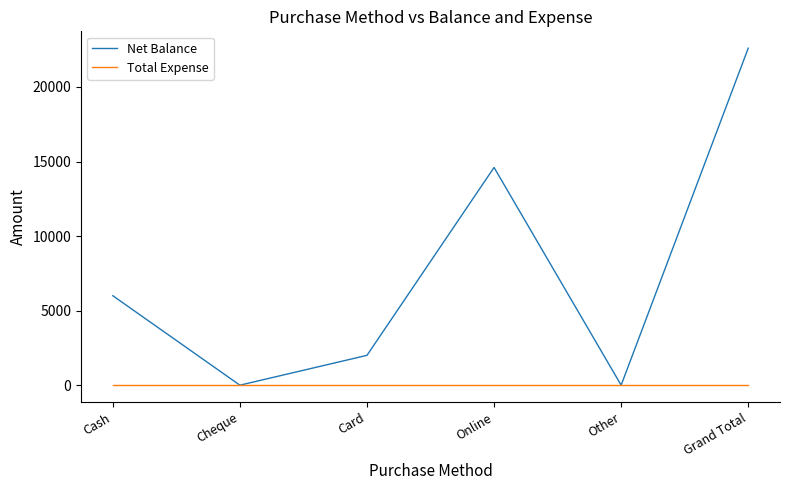

Is it true that Net Balance equals 8681 at Cash?

False